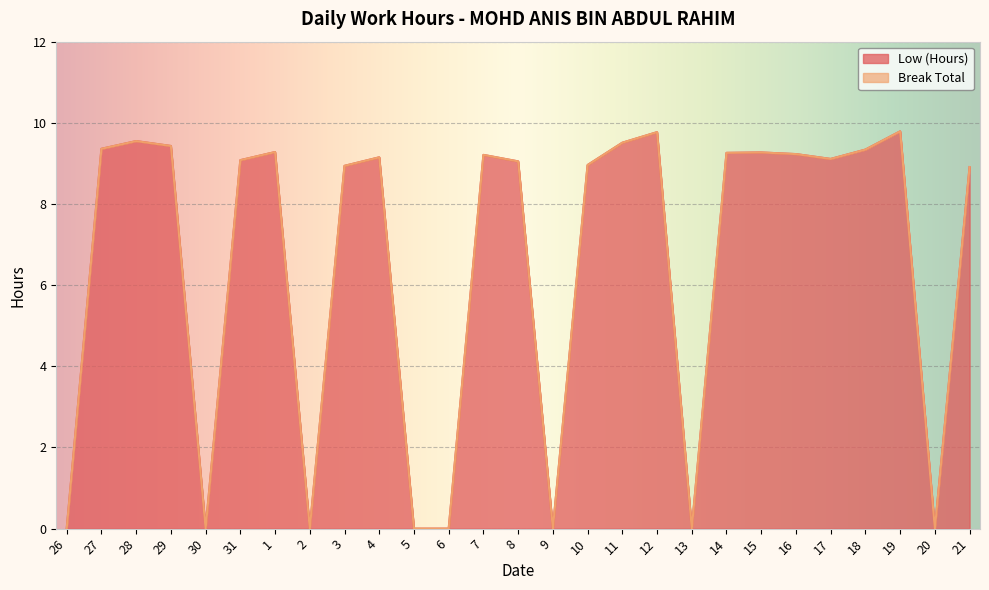

What is the label of the 7th point from the right?

15